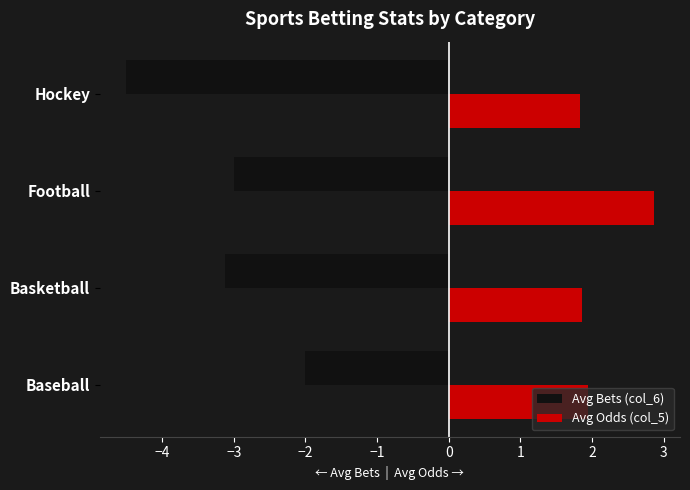

What is the total value across all series at Hockey?

-2.7